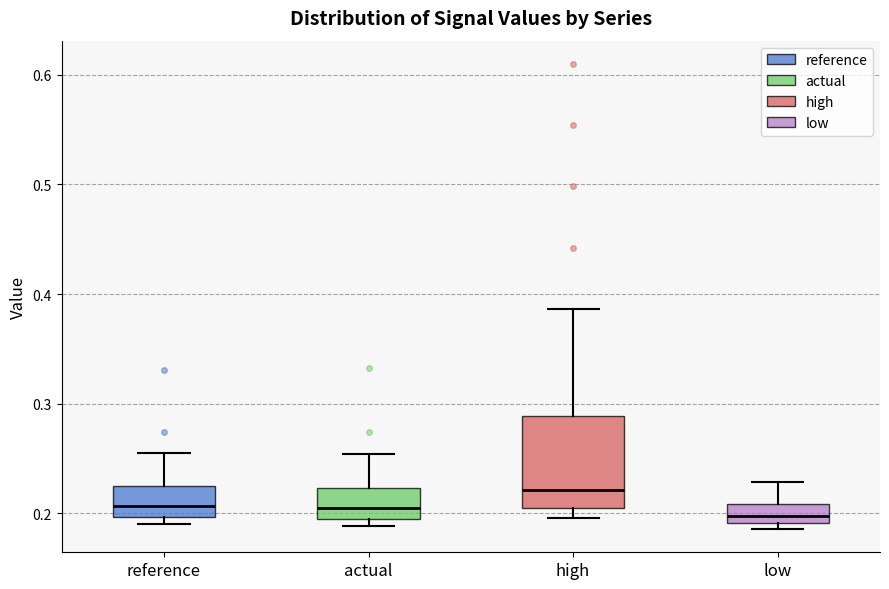

Which box is the tallest, from its lower edge to its upper edge?

high